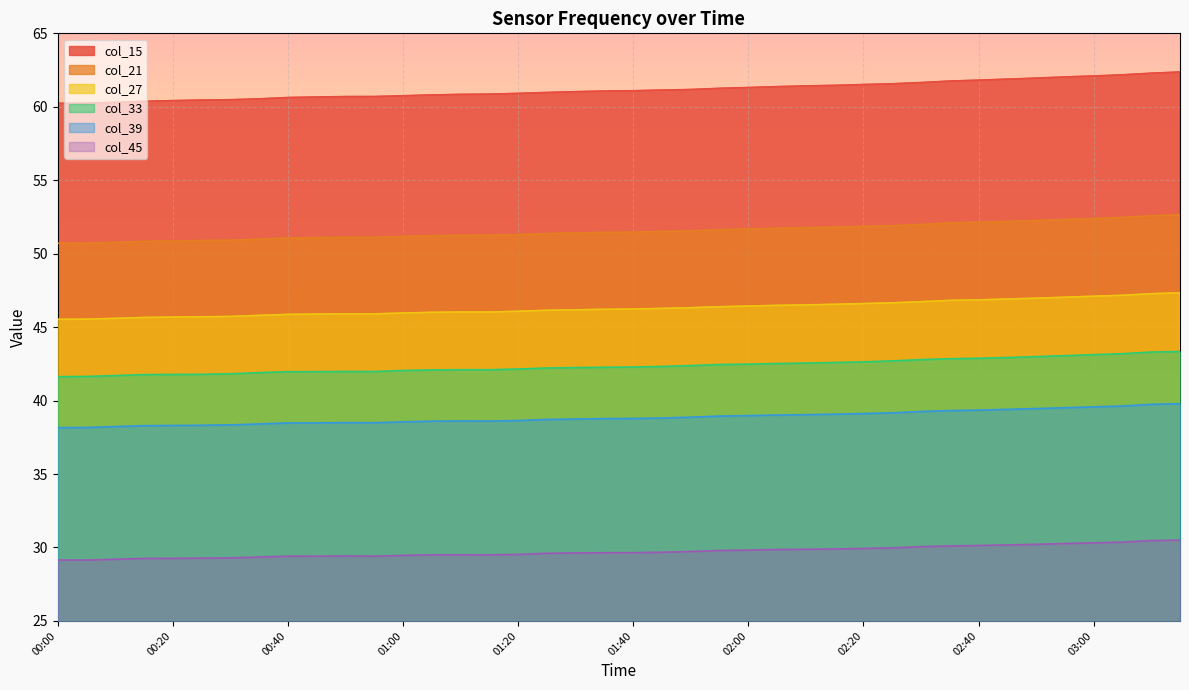

True or false: col_39 has a value of 39.4 at 02:45.

True